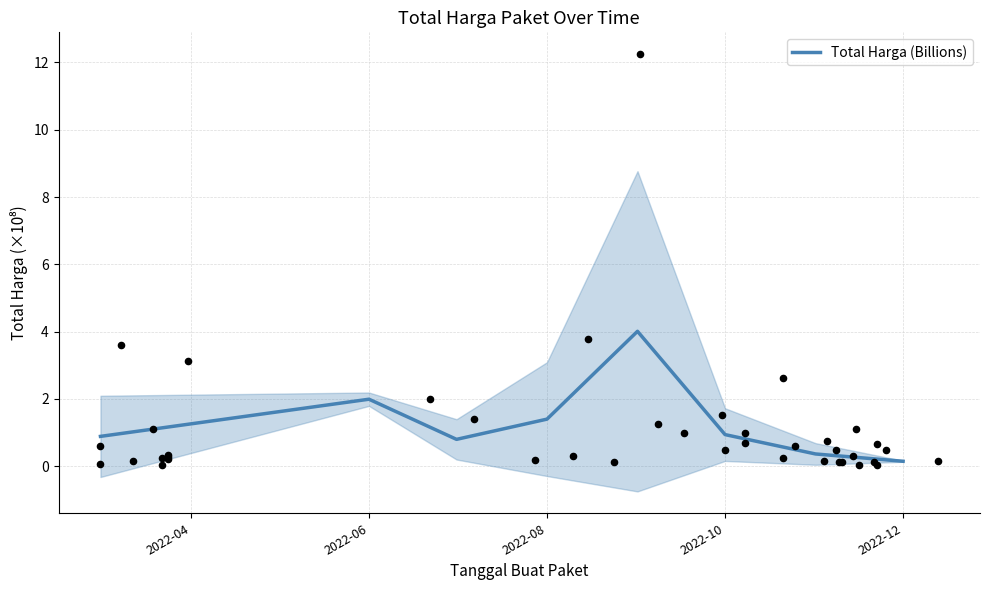

The Total Harga (Billions) series shows 1.4 at 2022-08. True or false?

True